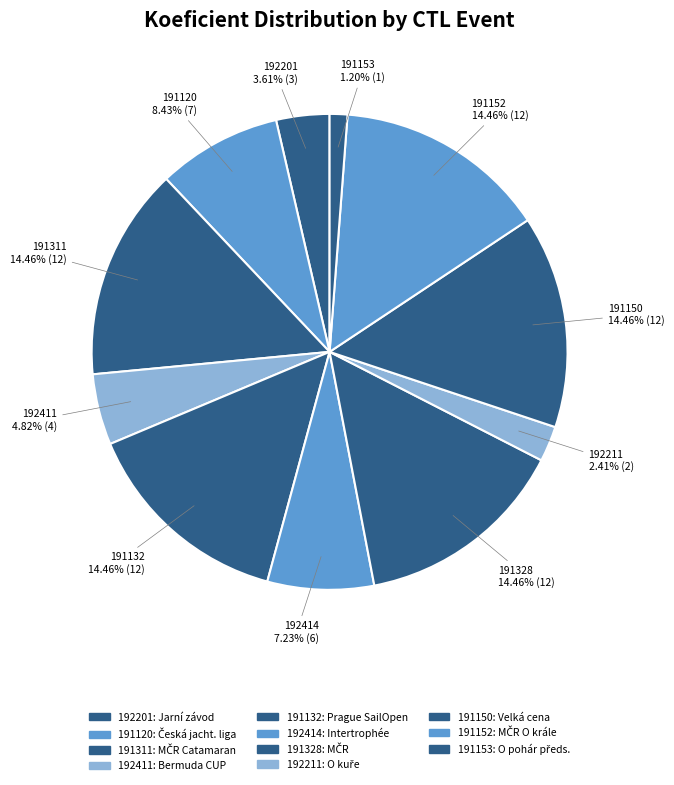

How many segments does this pie chart have?

11